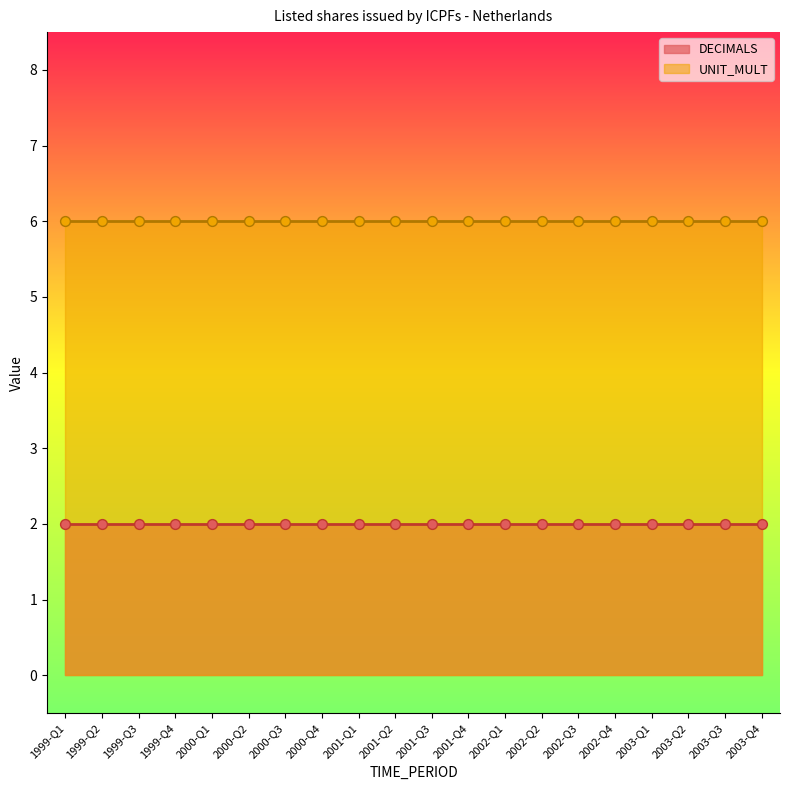

What is the total value across all series at 2000-Q1?

8